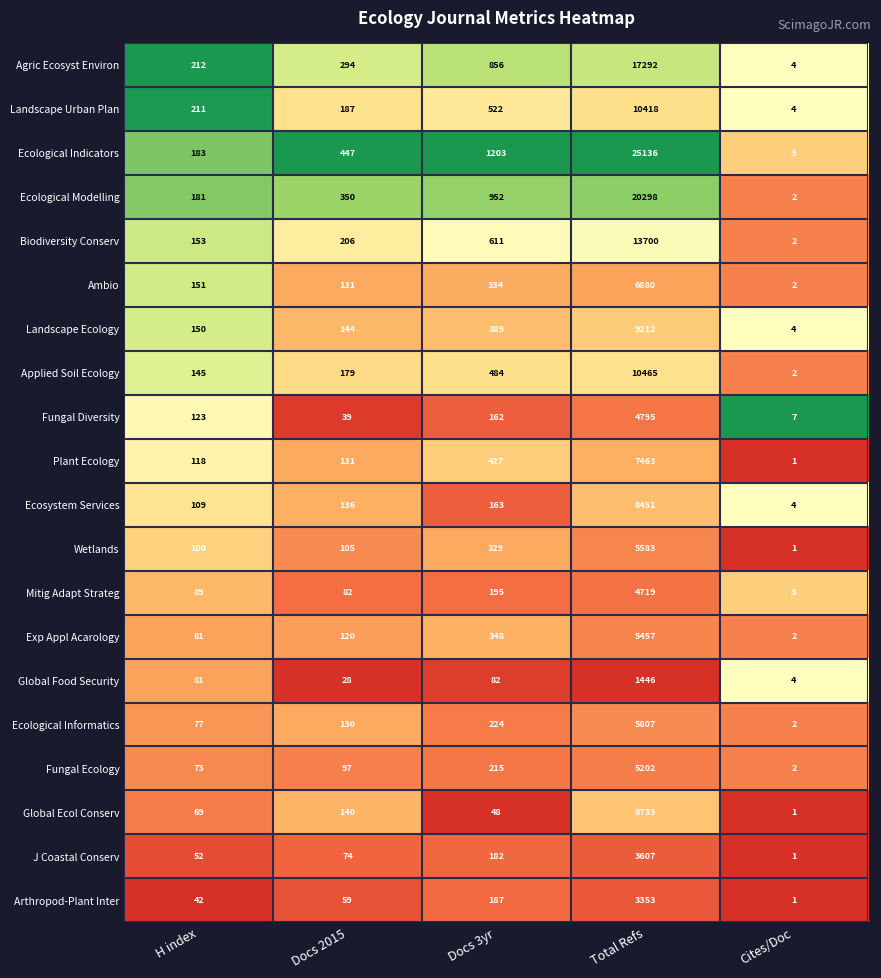

Between H index and Docs 3yr, which series saw the biggest shift?

Ecological Indicators